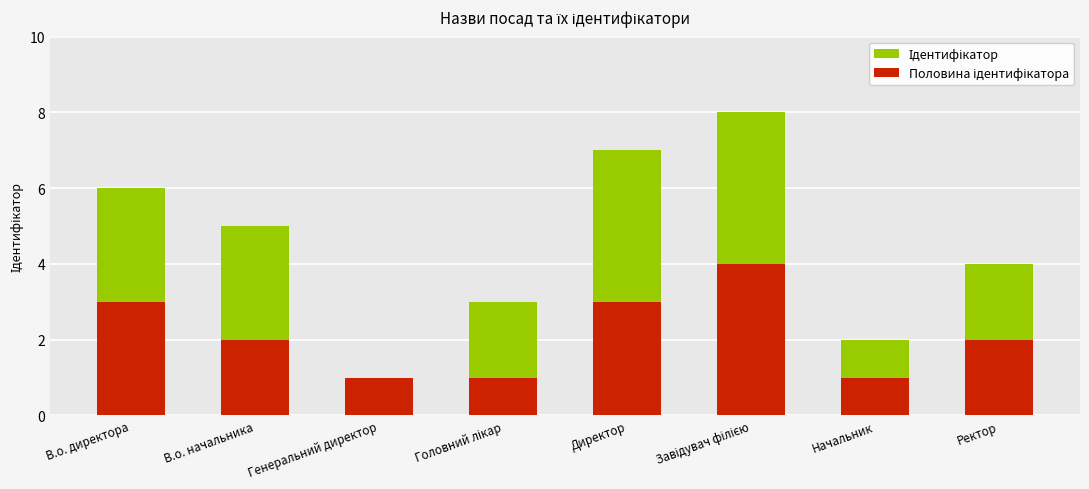

Rank the categories by Половина ідентифікатора value from lowest to highest.

Генеральний директор, Головний лікар, Начальник, В.о. начальника, Ректор, В.о. директора, Директор, Завідувач філією